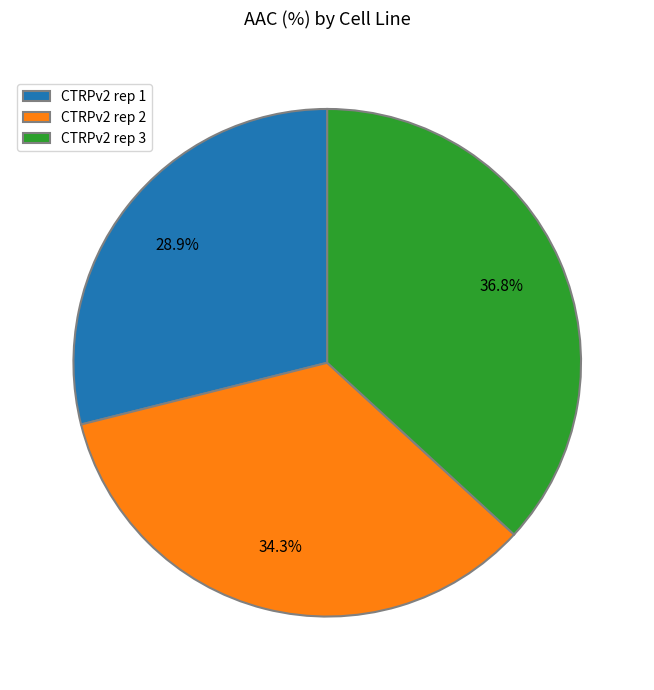

To the nearest percent, what portion does CTRPv2 rep 3 represent?

37%